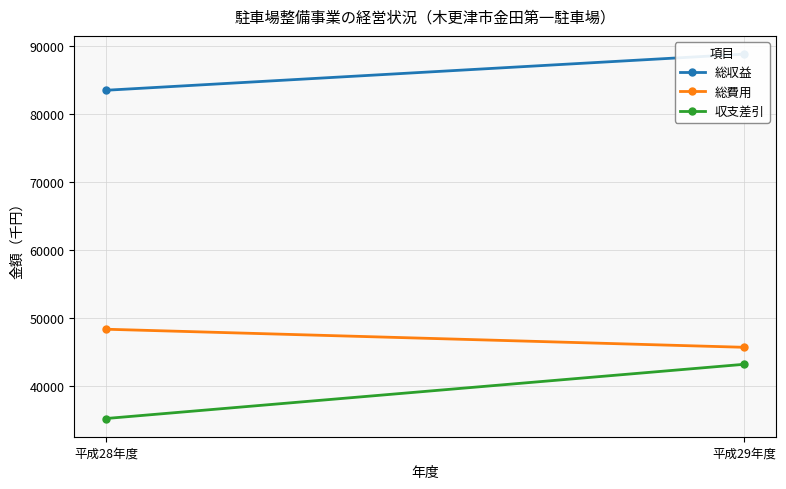

What is the approximate value of 総収益 at 平成28年度, to the nearest 100?

83400